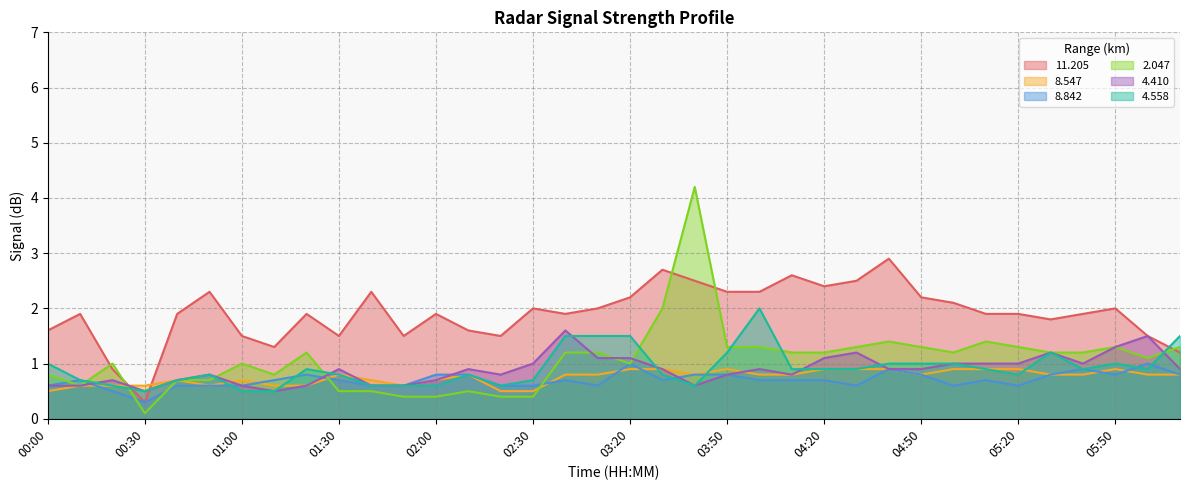

Between 01:00 and 05:10, which series saw the biggest shift?

  4.410